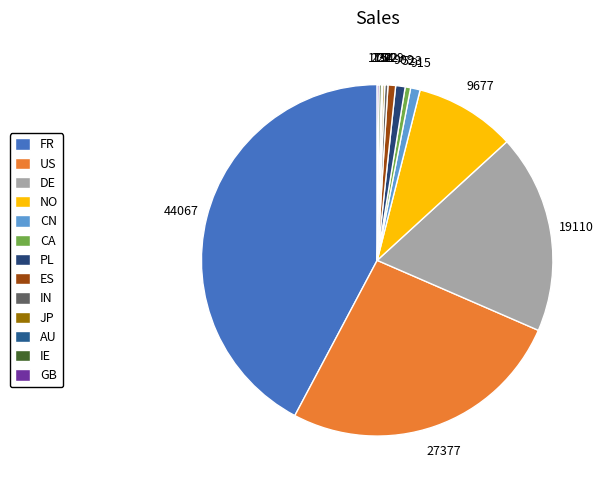

Which slice is the smallest?

AU